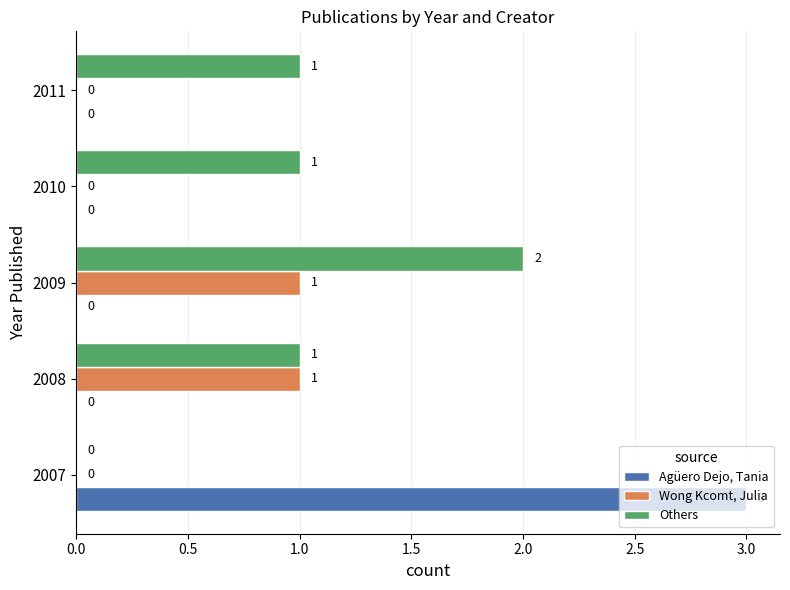

At which label does Others reach its peak?

2009